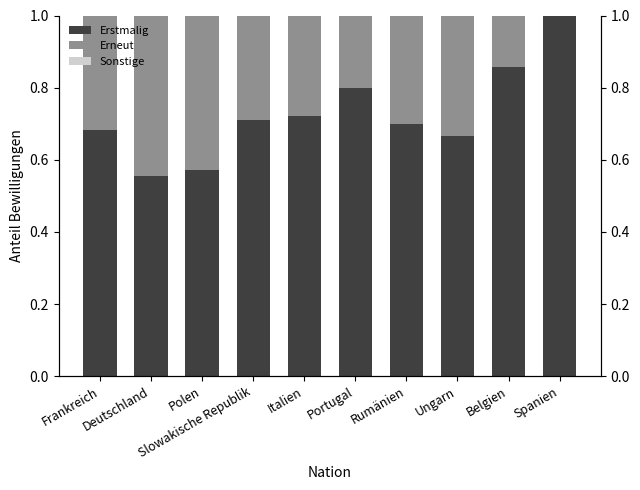

How many groups of bars are there?

10